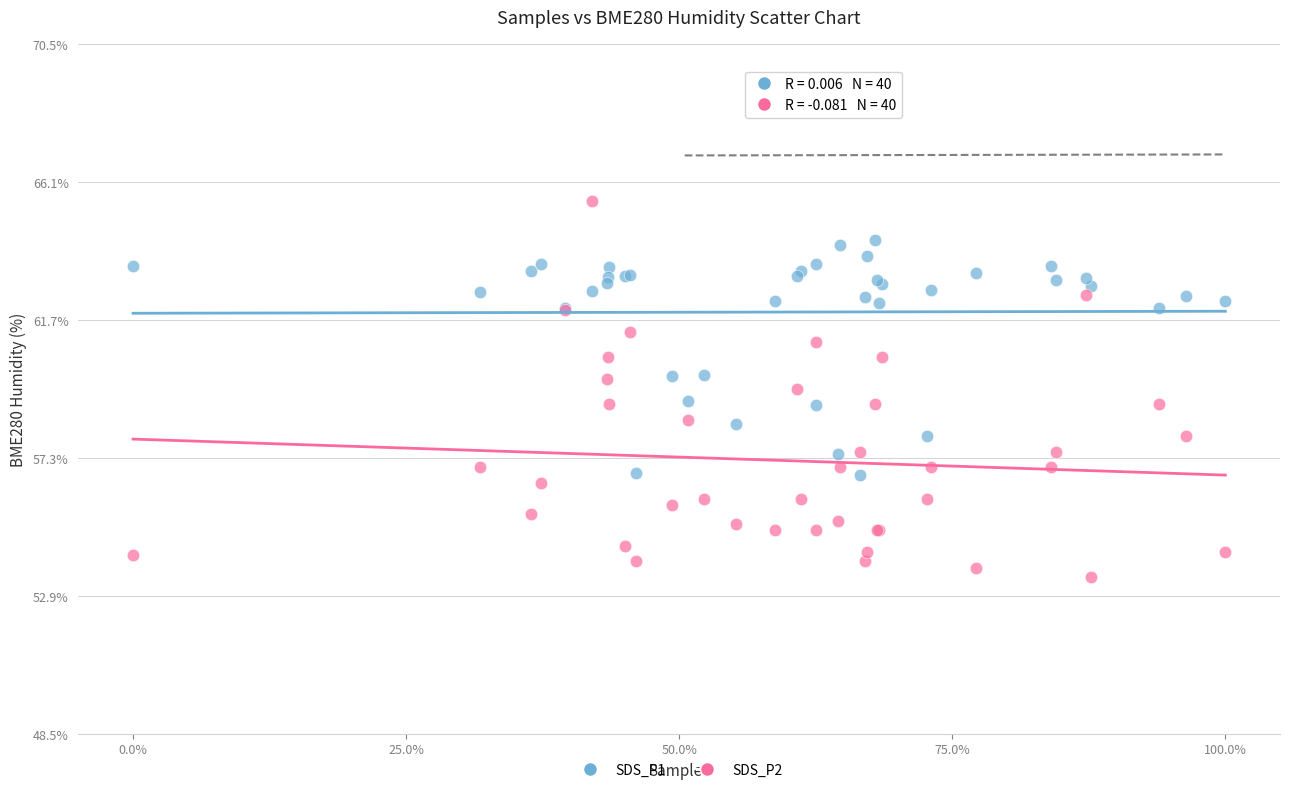

What is the X range (max minus min) for the scatter plot?

1.0